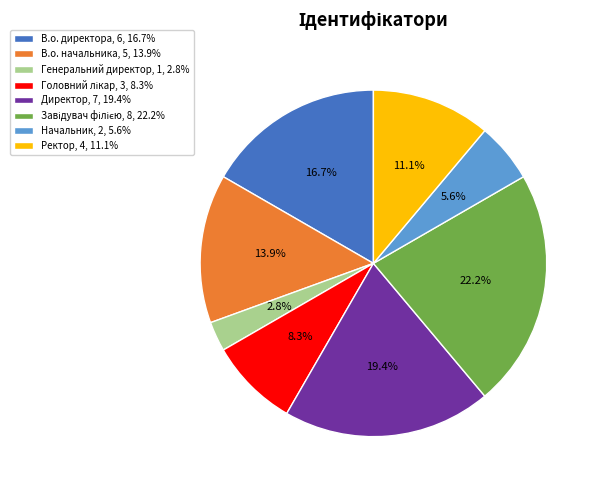

Is Директор the majority of the pie?

No